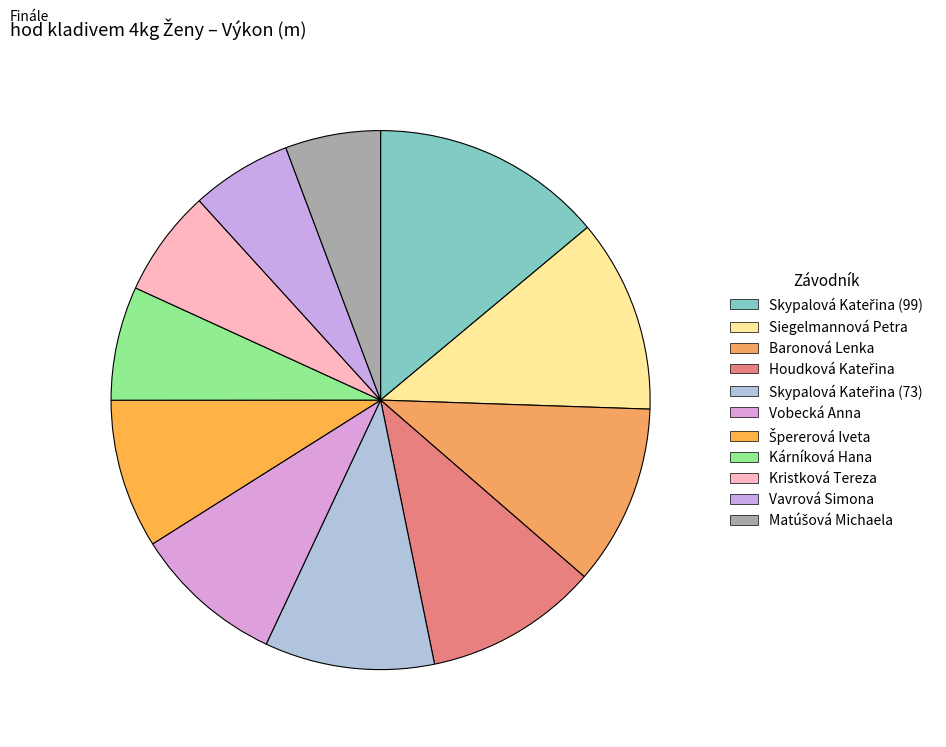

What portion of the pie excludes Špererová Iveta?

91.0%